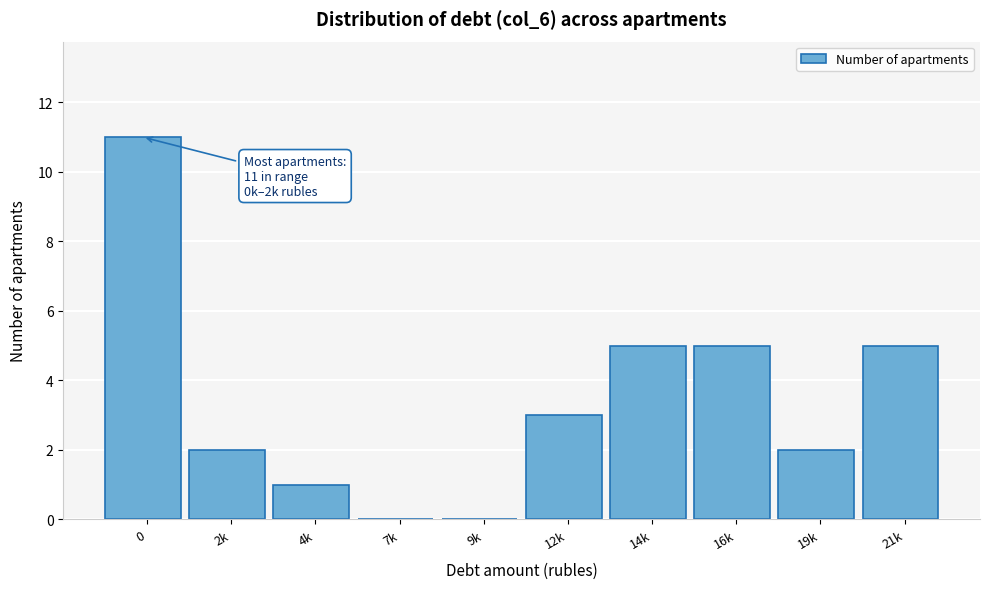

Reading left to right, extract all data points from this chart.

0=11	2k=2	4k=1	7k=0	9k=0	12k=3	14k=5	16k=5	19k=2	21k=5